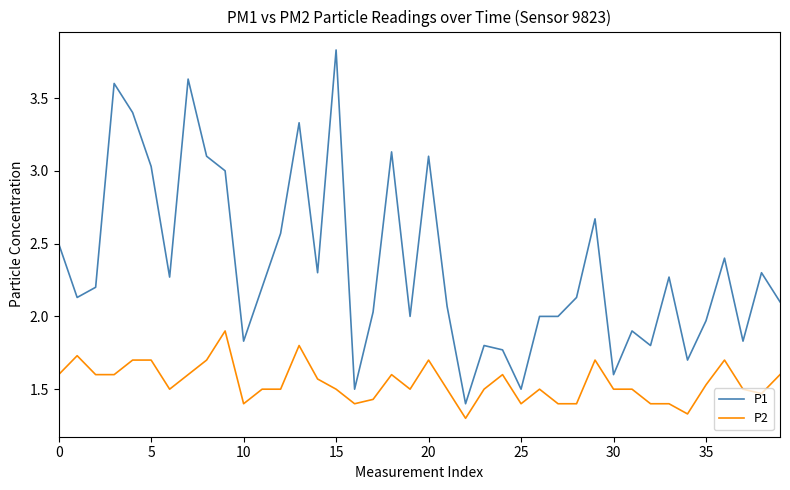

What is the difference between the maximum and minimum values in the P1 series?

2.4